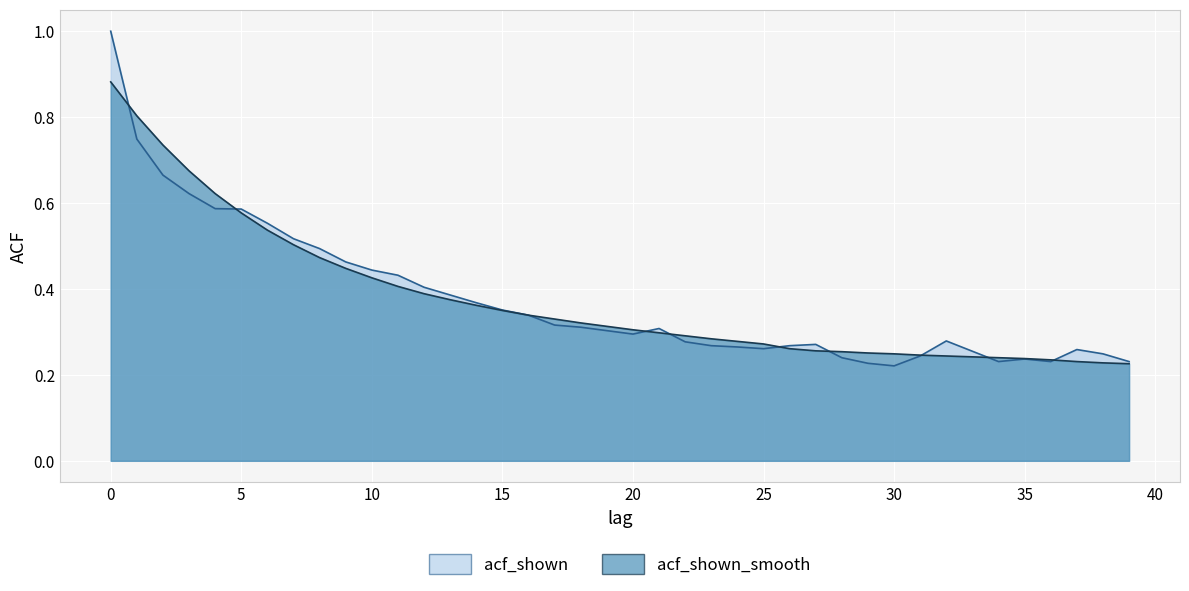

At how many categories does at least one series exceed 0?

40